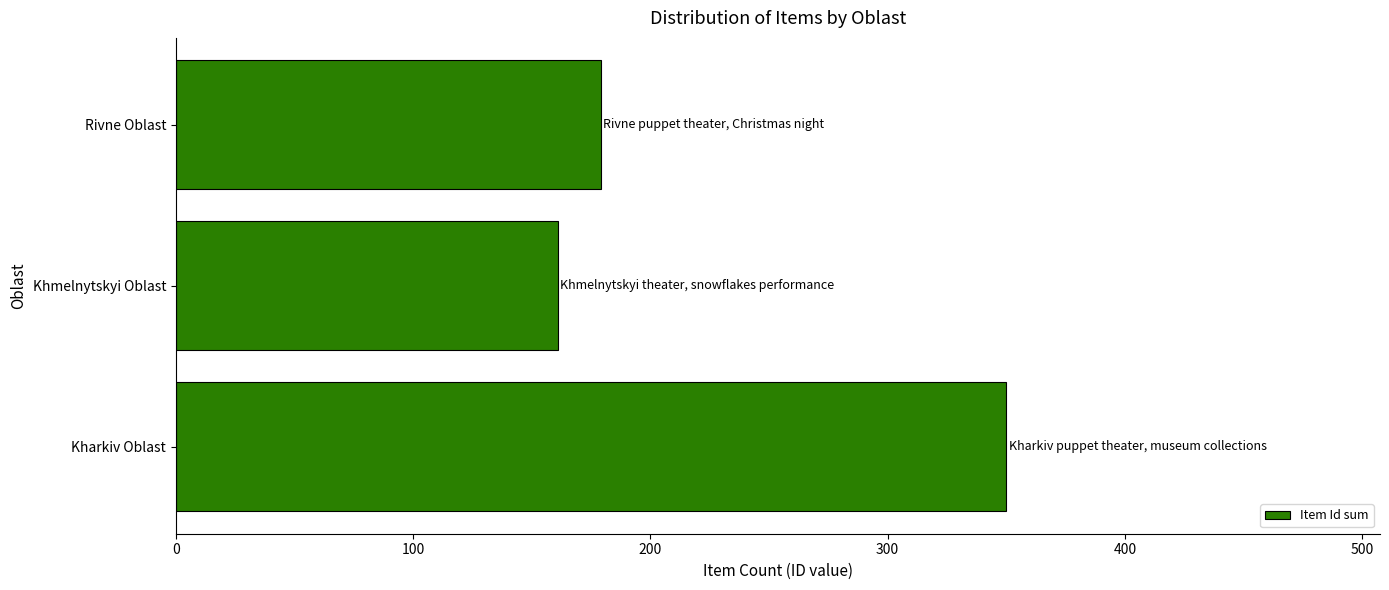

What is the change in value from Kharkiv Oblast to Khmelnytskyi Oblast?

-189